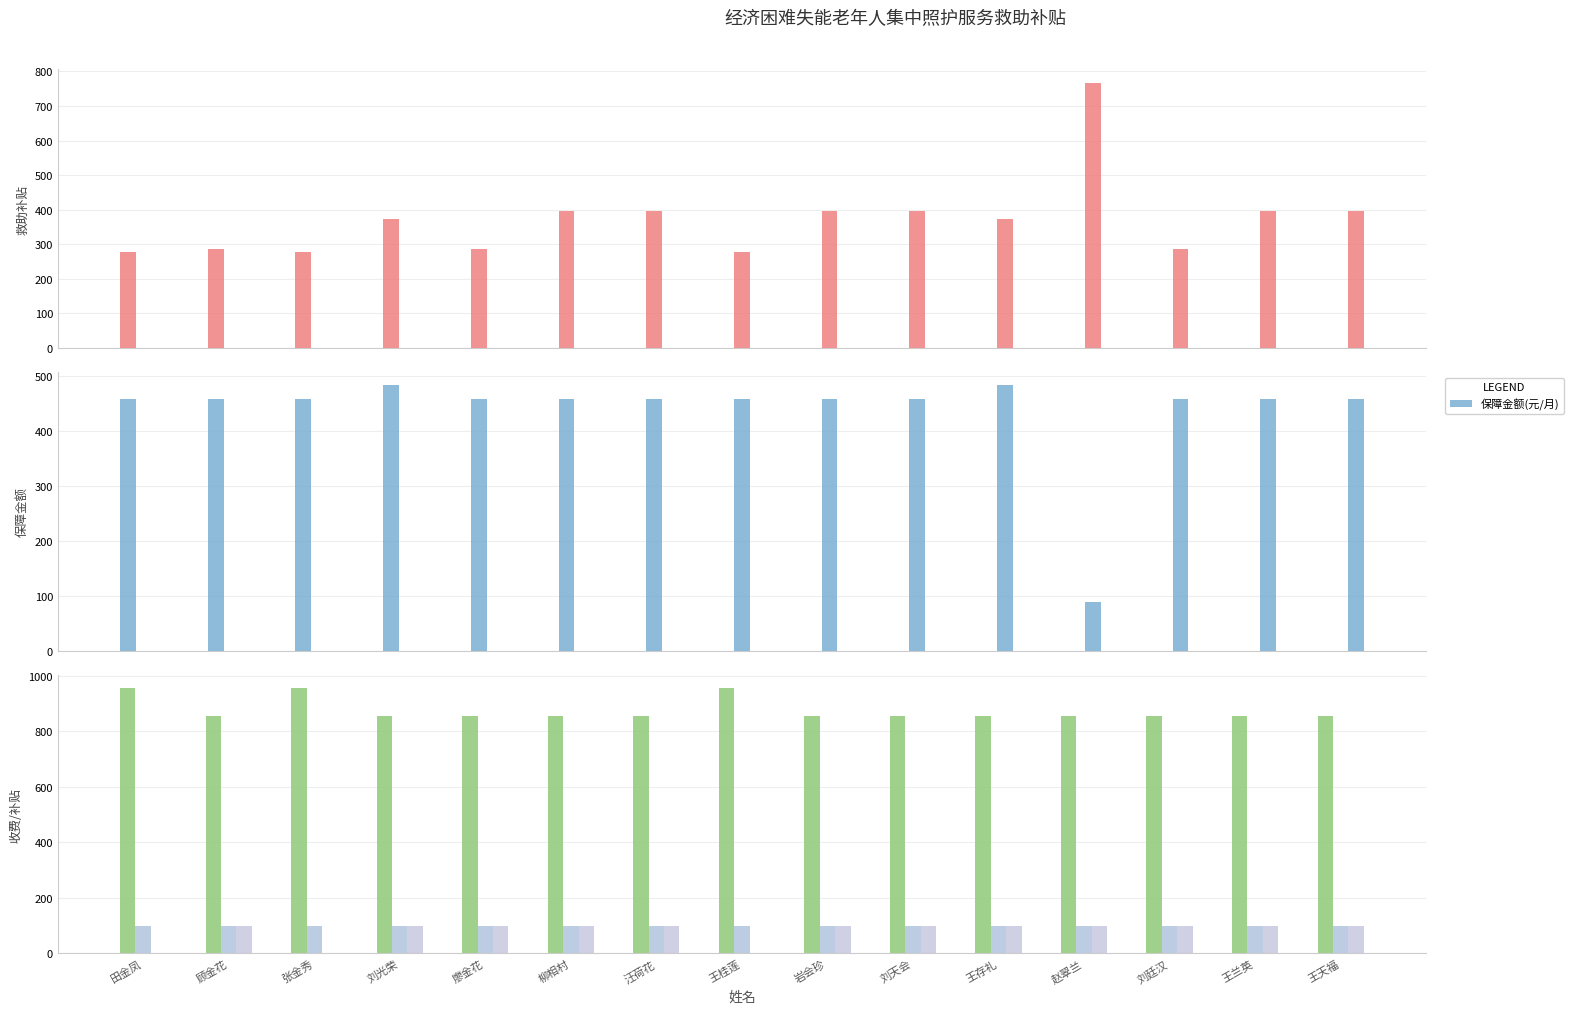

Reading left to right, what are all the values shown in this chart?

救助补贴(元): 277	287	277	373	287	397	397	277	397	397	373	767	287	397	397
保障金额(元/月): 459	459	459	483	459	459	459	459	459	459	483	89	459	459	459
实际收费(元): 956	856	956	856	856	856	856	956	856	856	856	856	856	856	856
养老服务补贴(元/月): 100	100	100	100	100	100	100	100	100	100	100	100	100	100	100
养老护理补贴(元/月): 0	100	0	100	100	100	100	0	100	100	100	100	100	100	100